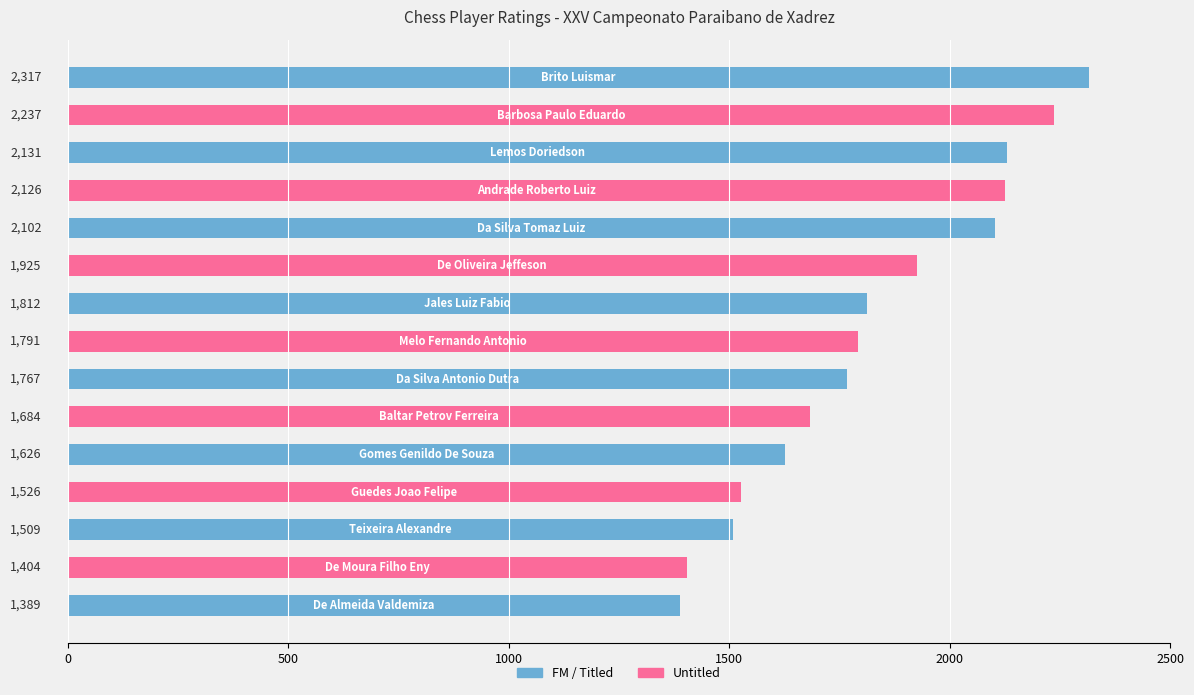

Reading top to bottom, transcribe all the data shown in this chart.

2317	2237	2131	2126	2102	1925	1812	1791	1767	1684	1626	1526	1509	1404	1389